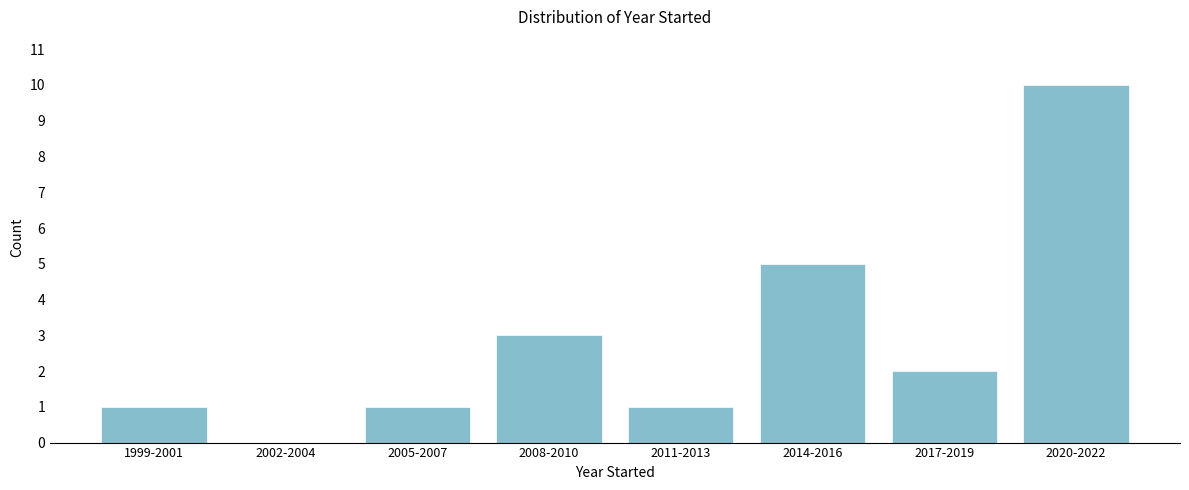

Reading right to left, transcribe all the data shown in this chart.

2020-2022=10	2017-2019=2	2014-2016=5	2011-2013=1	2008-2010=3	2005-2007=1	2002-2004=0	1999-2001=1